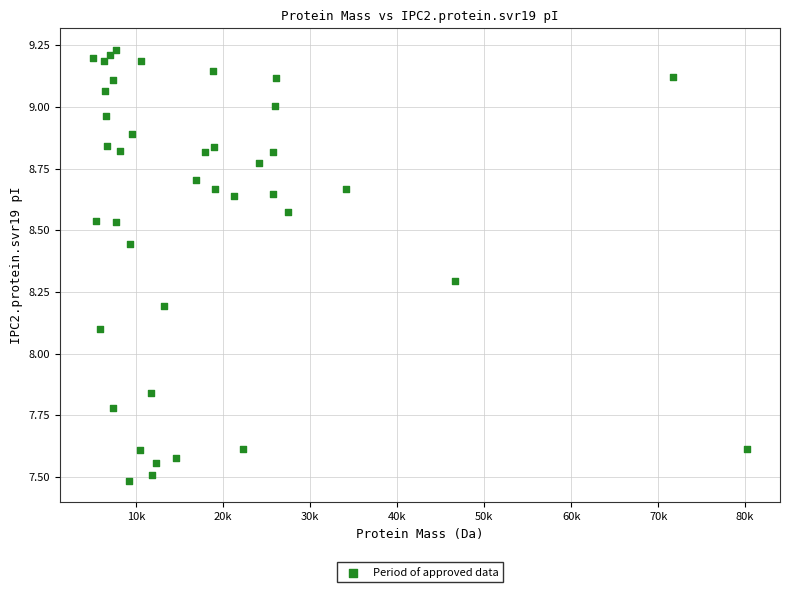

What is the range of Y values (max minus min)?

1.7